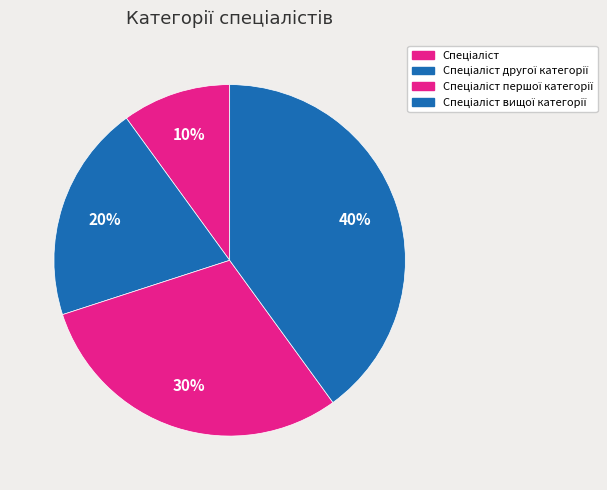

Is there a majority slice in this chart?

No